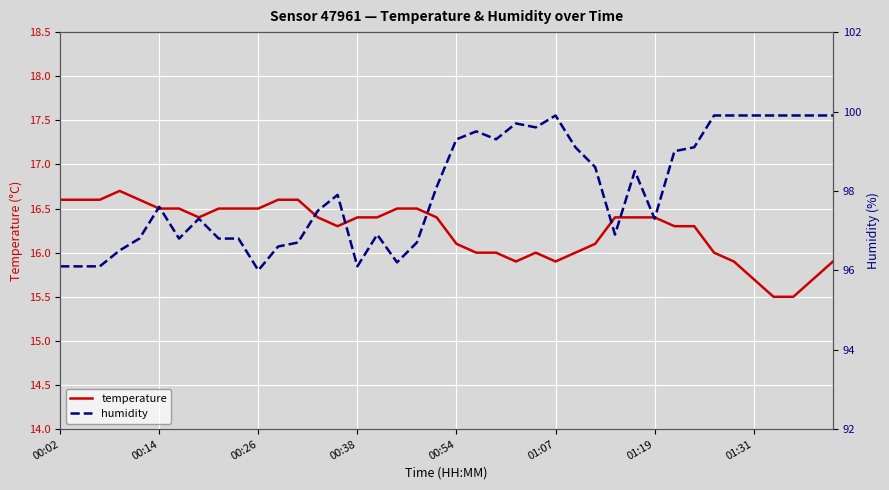

Rank the series by their average value, from lowest to highest.

temperature, humidity